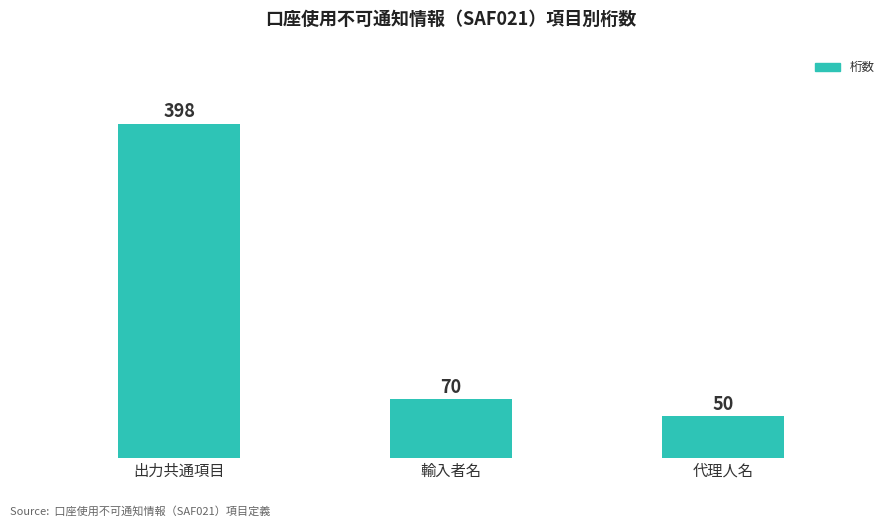

Reading left to right, transcribe all the data shown in this chart.

出力共通項目=398	輸入者名=70	代理人名=50